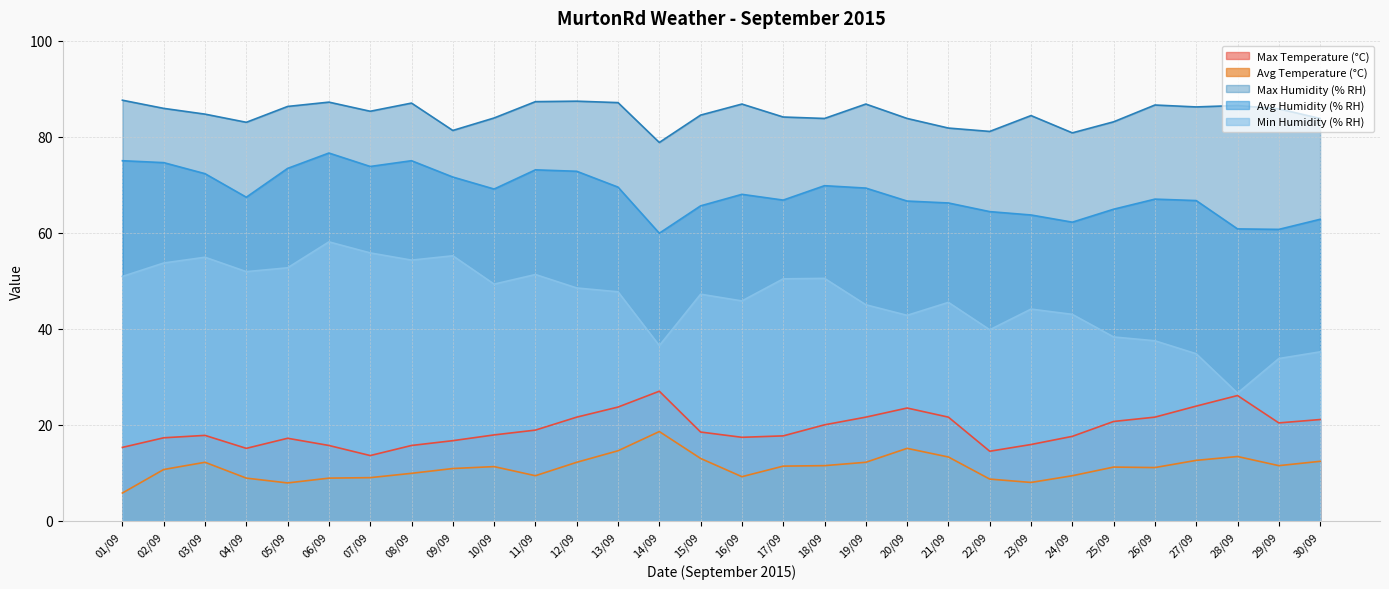

At which label does Min Humidity (% RH) first exceed 47?

01/09